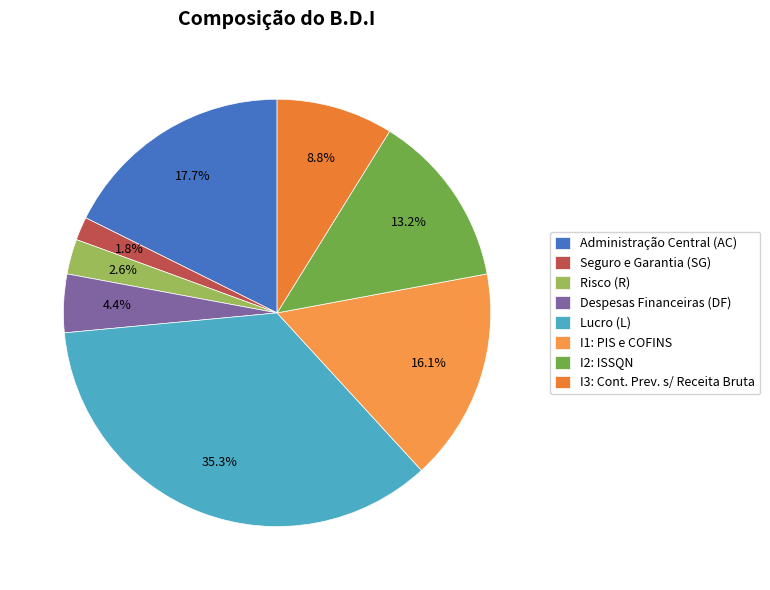

How many segments does this pie chart have?

8